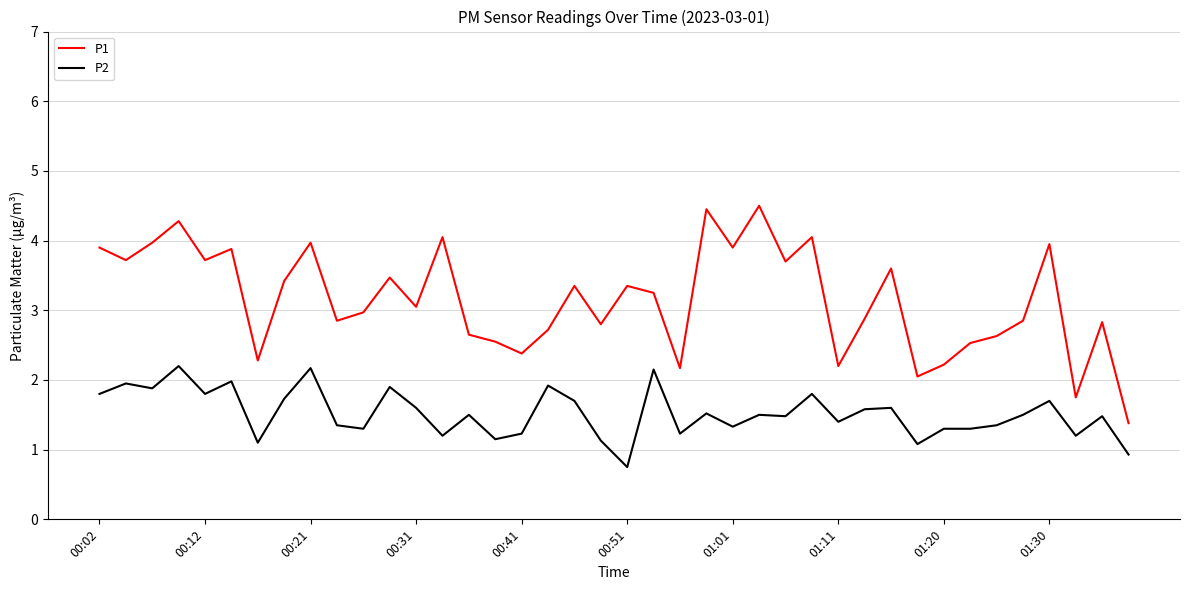

List the series in order of their overall mean, highest first.

P1, P2